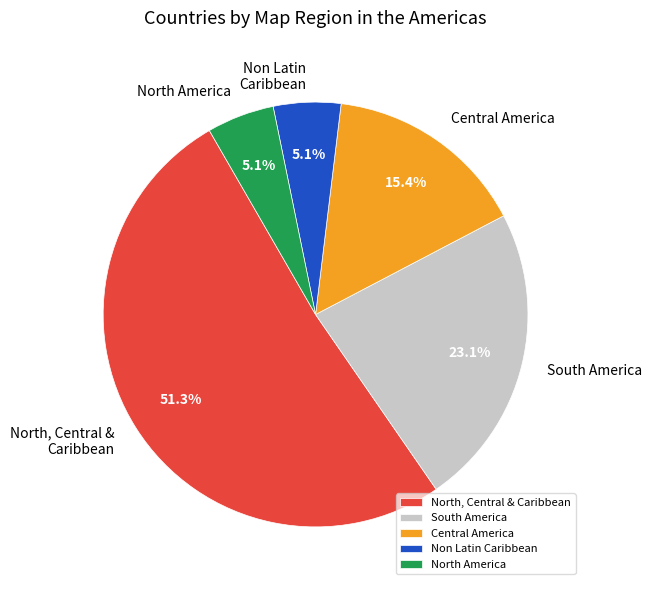

To the nearest percent, what percentage of the pie is South America?

23%